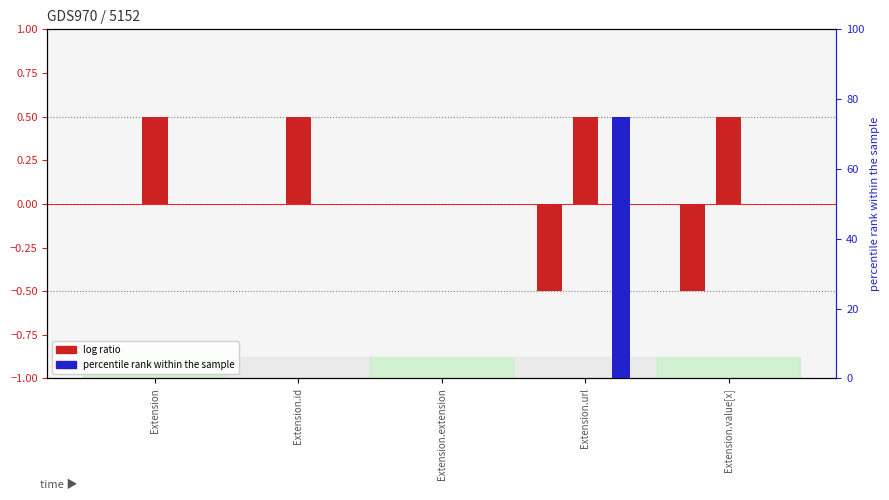

The value of Base Min at Extension.value[x] is 0.0. True or false?

True